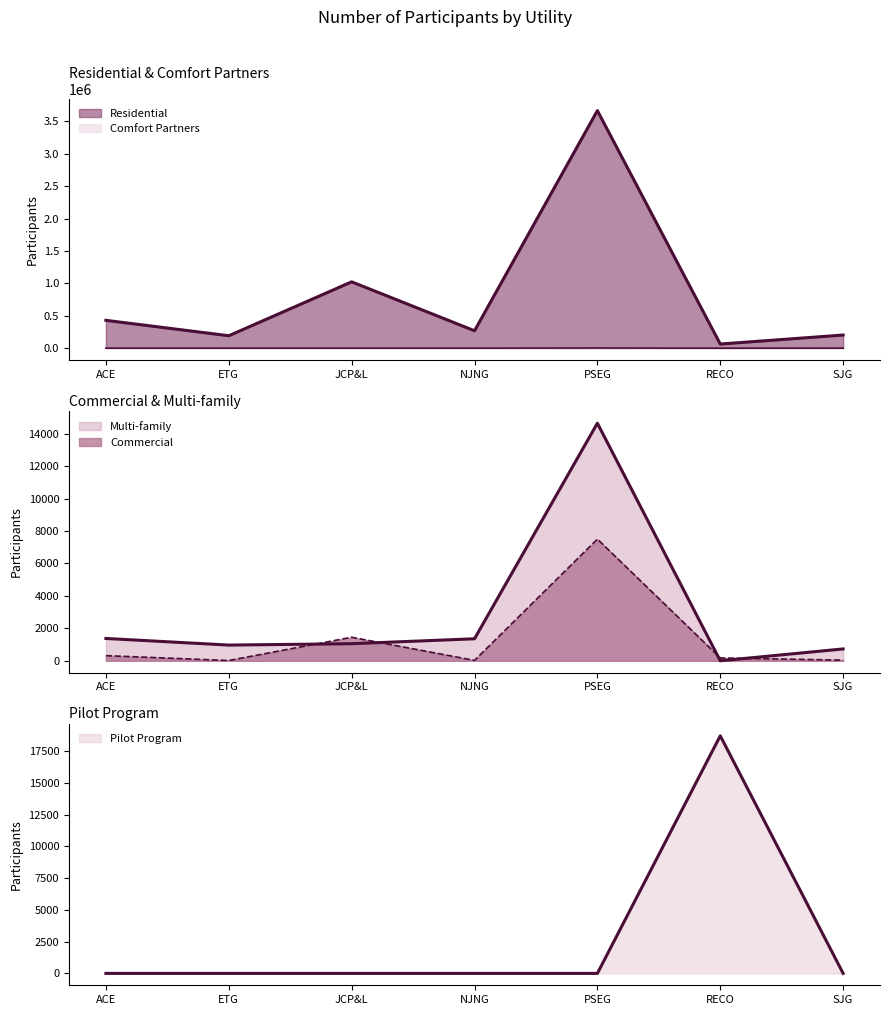

Reading left to right, list all the values displayed in this chart.

Residential: 429748	191690	1023438	268963	3665436	63847	202665
Commercial: 317	17	1451	25	7503	177	39
Multi-family: 1377	969	1053	1358	14650	0	731
Pilot Program: 0	0	0	0	0	18703	0
Comfort Partners: 507	457	879	606	2587	32	491